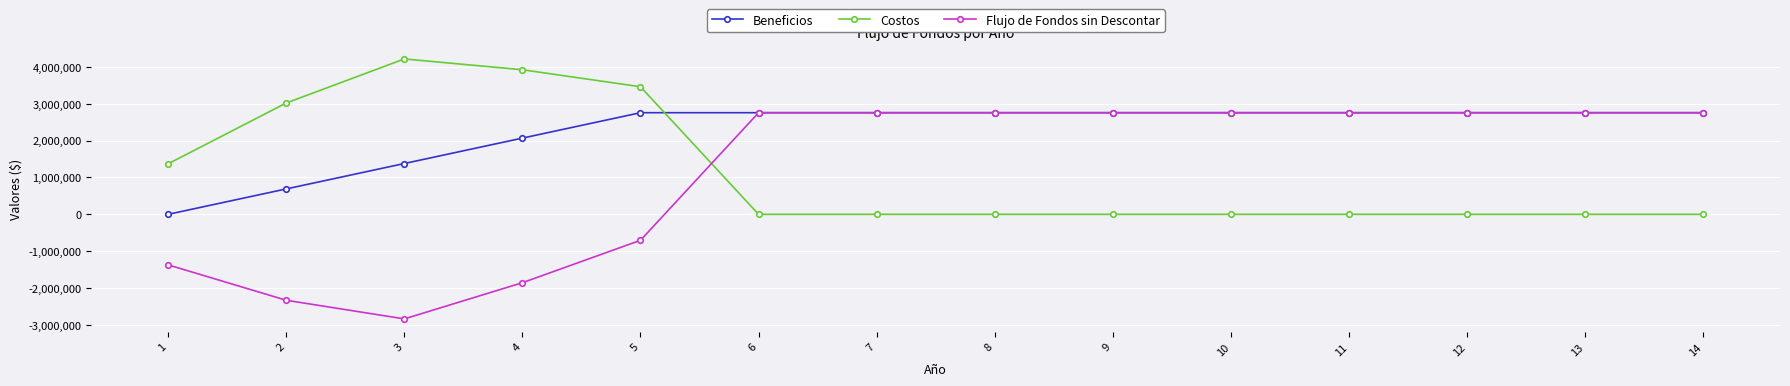

True or false: Beneficios has a value of 3819560.9 at 6.

False